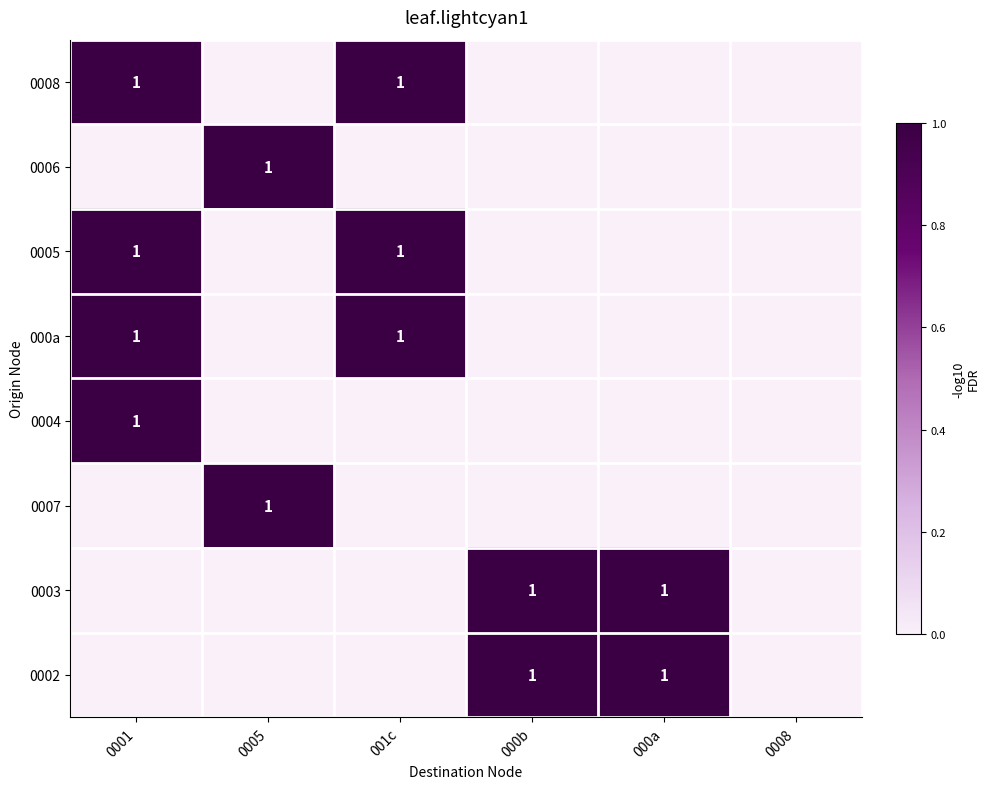

The value of 0005 at 001c is 0. True or false?

False